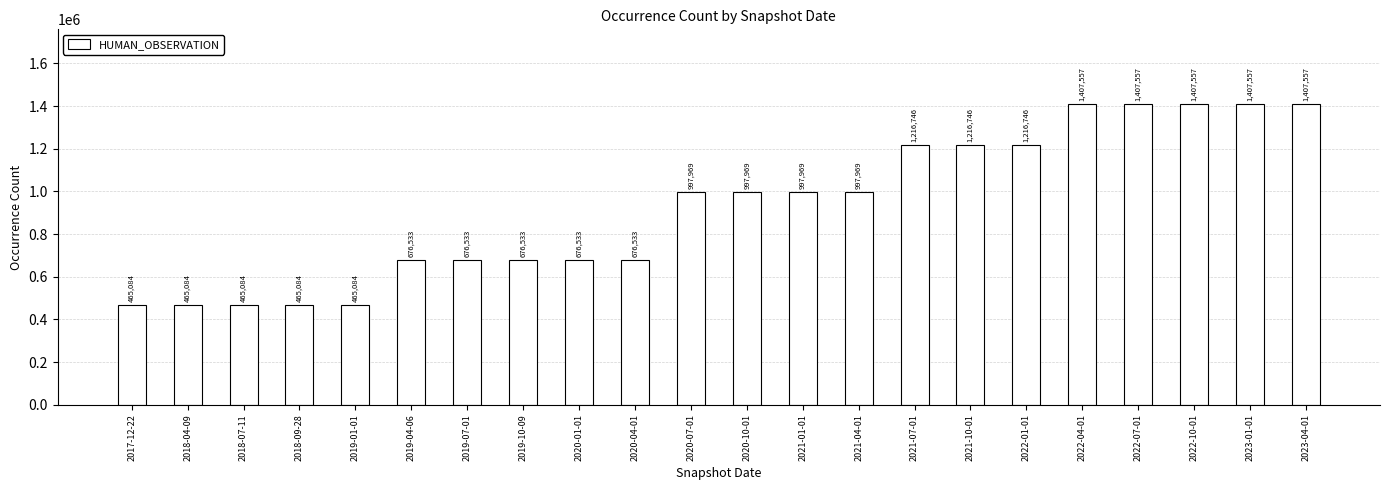

What is the minimum value shown in the chart?

465084